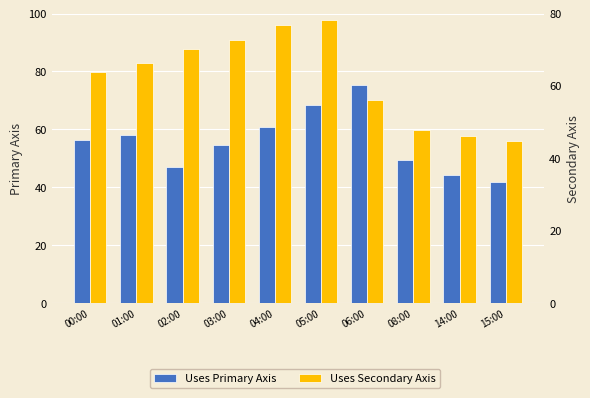

Reading right to left, transcribe all the data shown in this chart.

Uses Primary Axis: 15:00=41.7	14:00=44.2	08:00=49.6	06:00=75.5	05:00=68.4	04:00=61.0	03:00=54.8	02:00=47.2	01:00=58.1	00:00=56.3
Uses Secondary Axis: 15:00=44.7	14:00=46.3	08:00=47.8	06:00=56.2	05:00=78.2	04:00=76.9	03:00=72.7	02:00=70.1	01:00=66.3	00:00=63.8